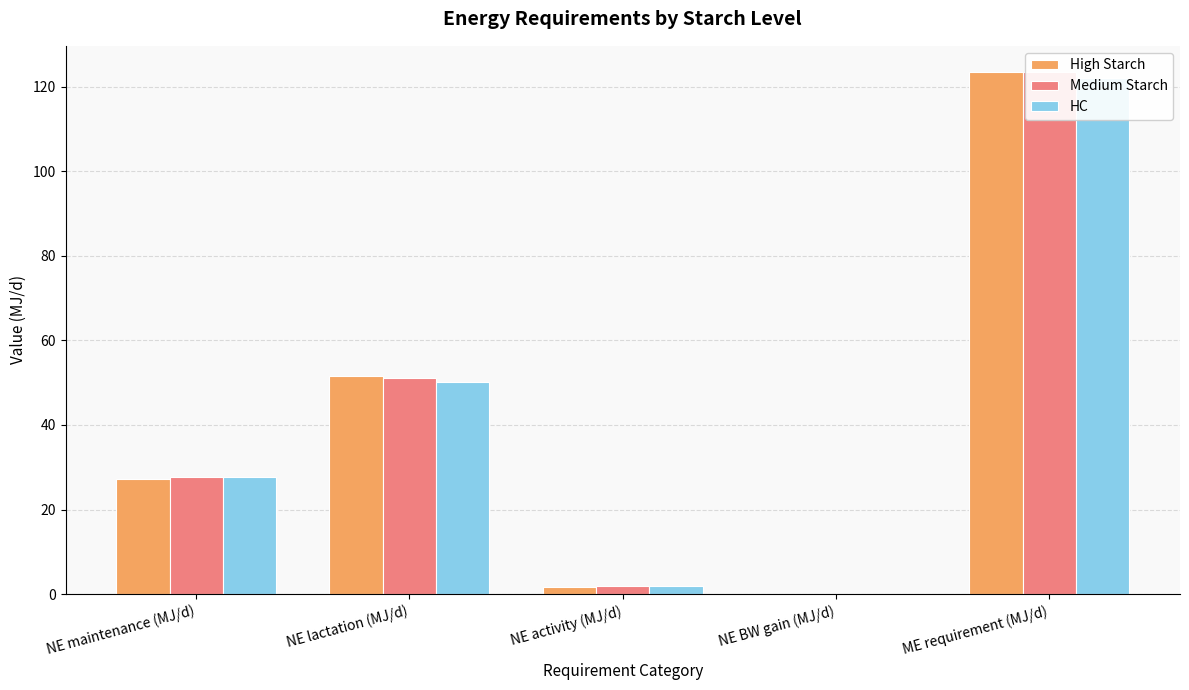

At how many categories does at least one series exceed 67?

1